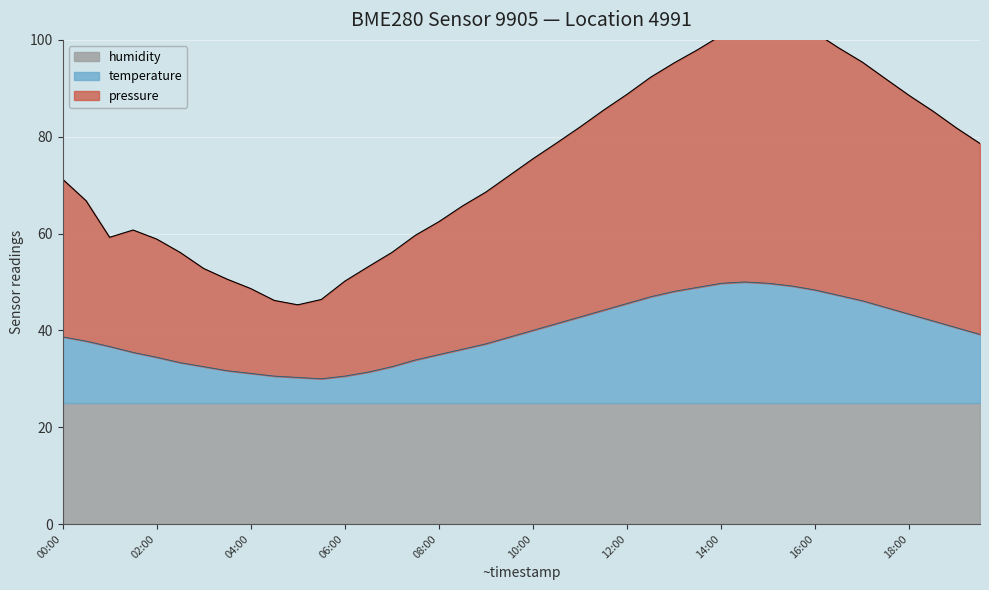

True or false: temperature and pressure intersect in this chart.

False